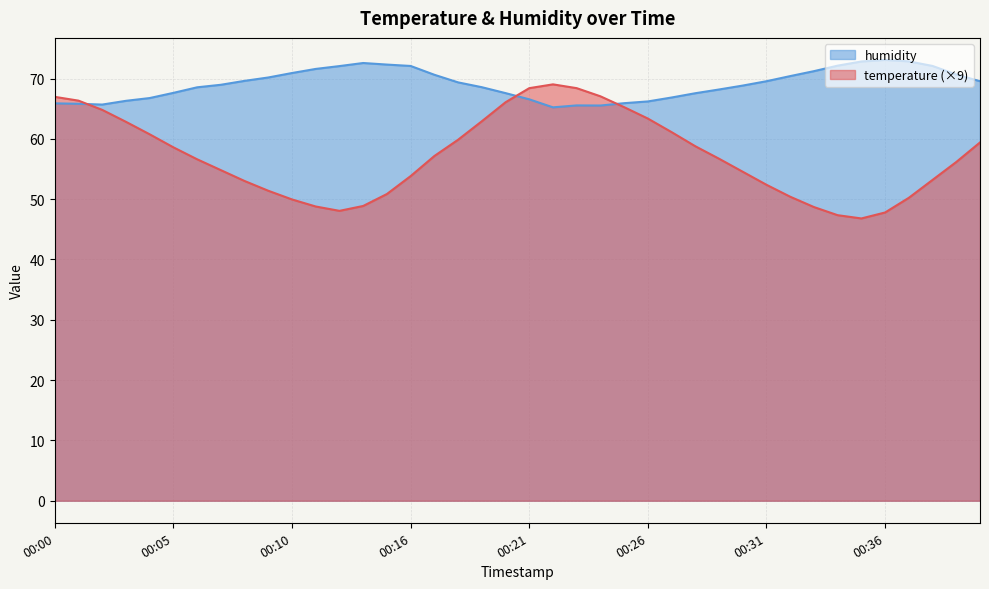

Where is the first local maximum for humidity?

00:13